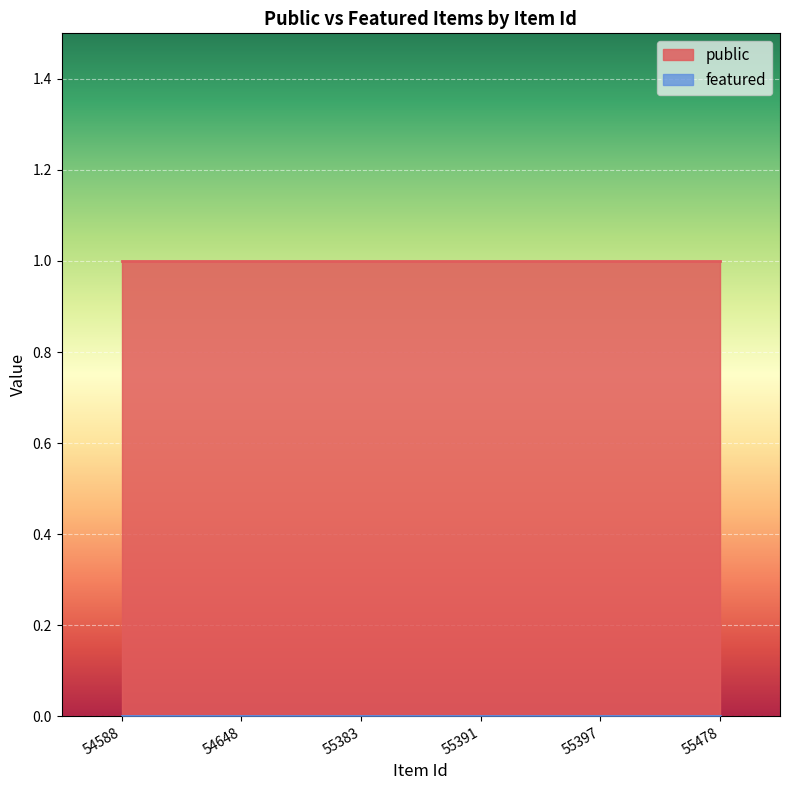

The public series shows 1 at 54648. True or false?

True